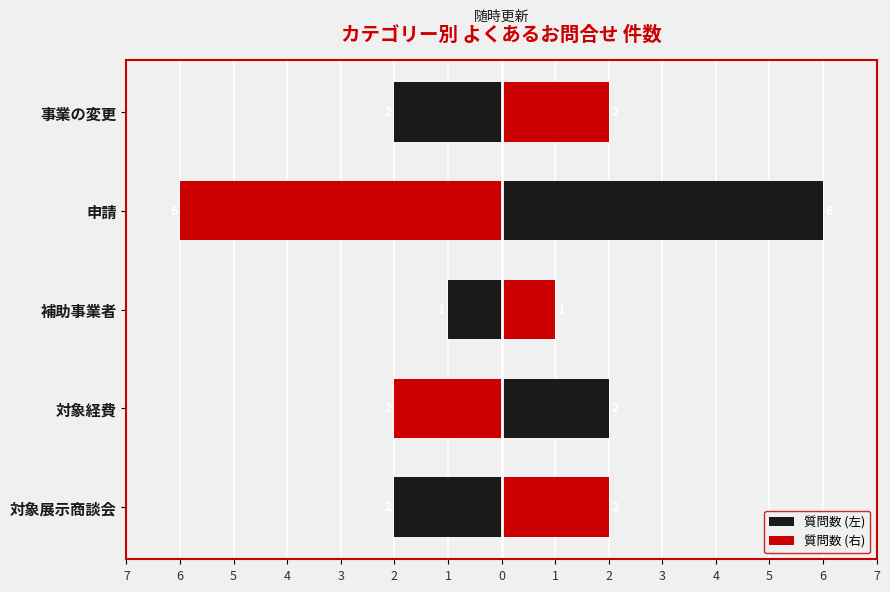

At how many categories does at least one series exceed -1?

5